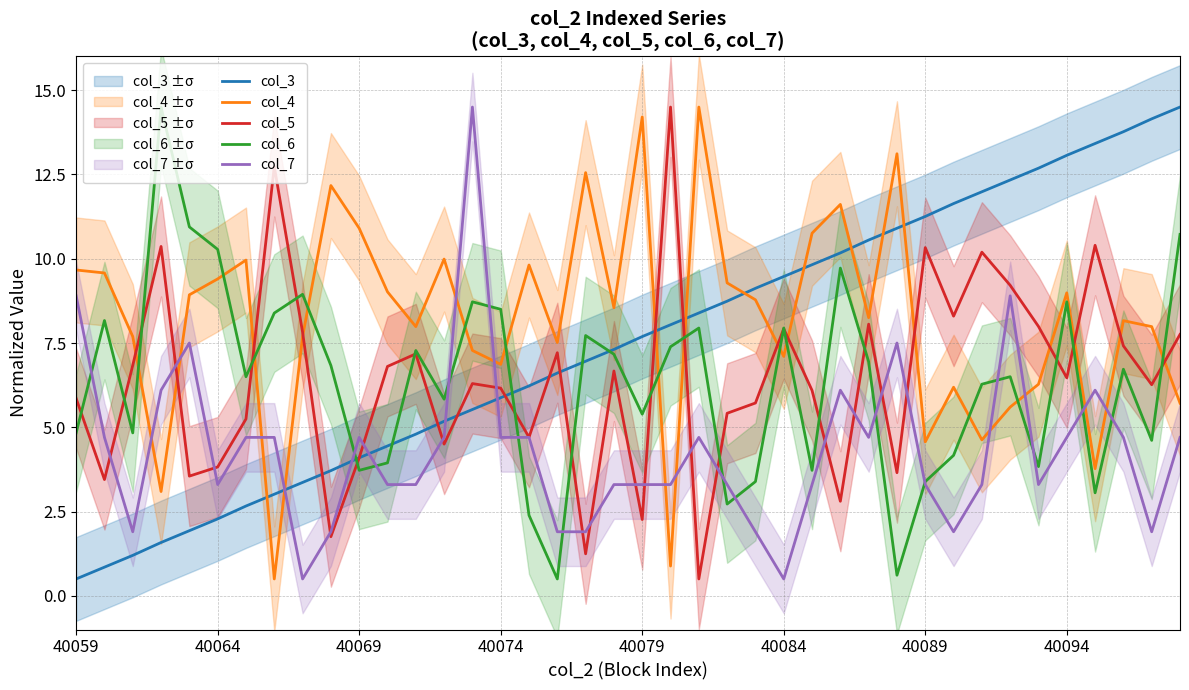

How many values in the col_6 series exceed 6?

23